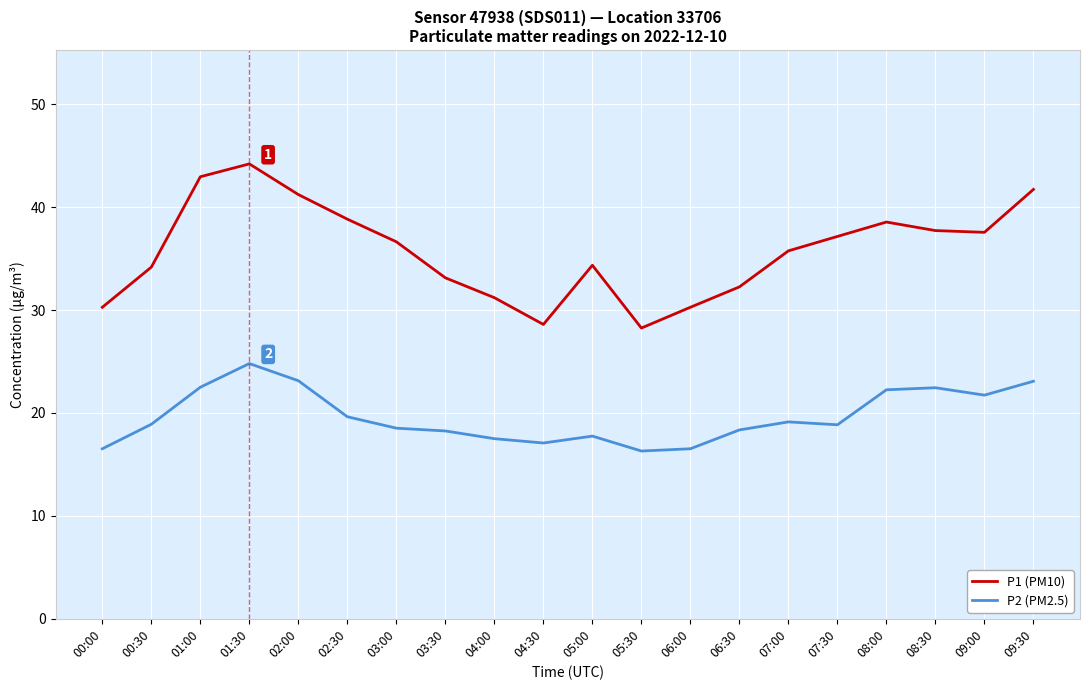

Which series has the largest range (max minus min)?

P1 (PM10)